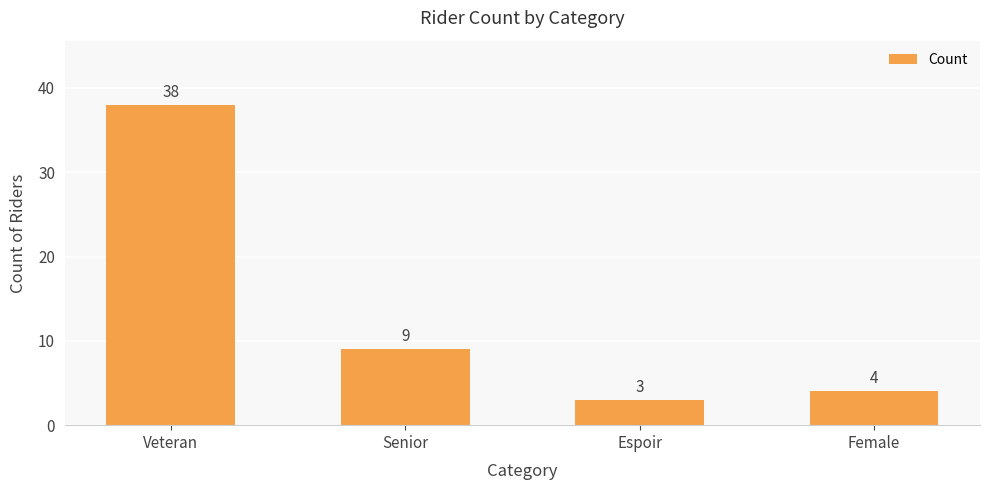

Is it true that the value at Female is 1?

False